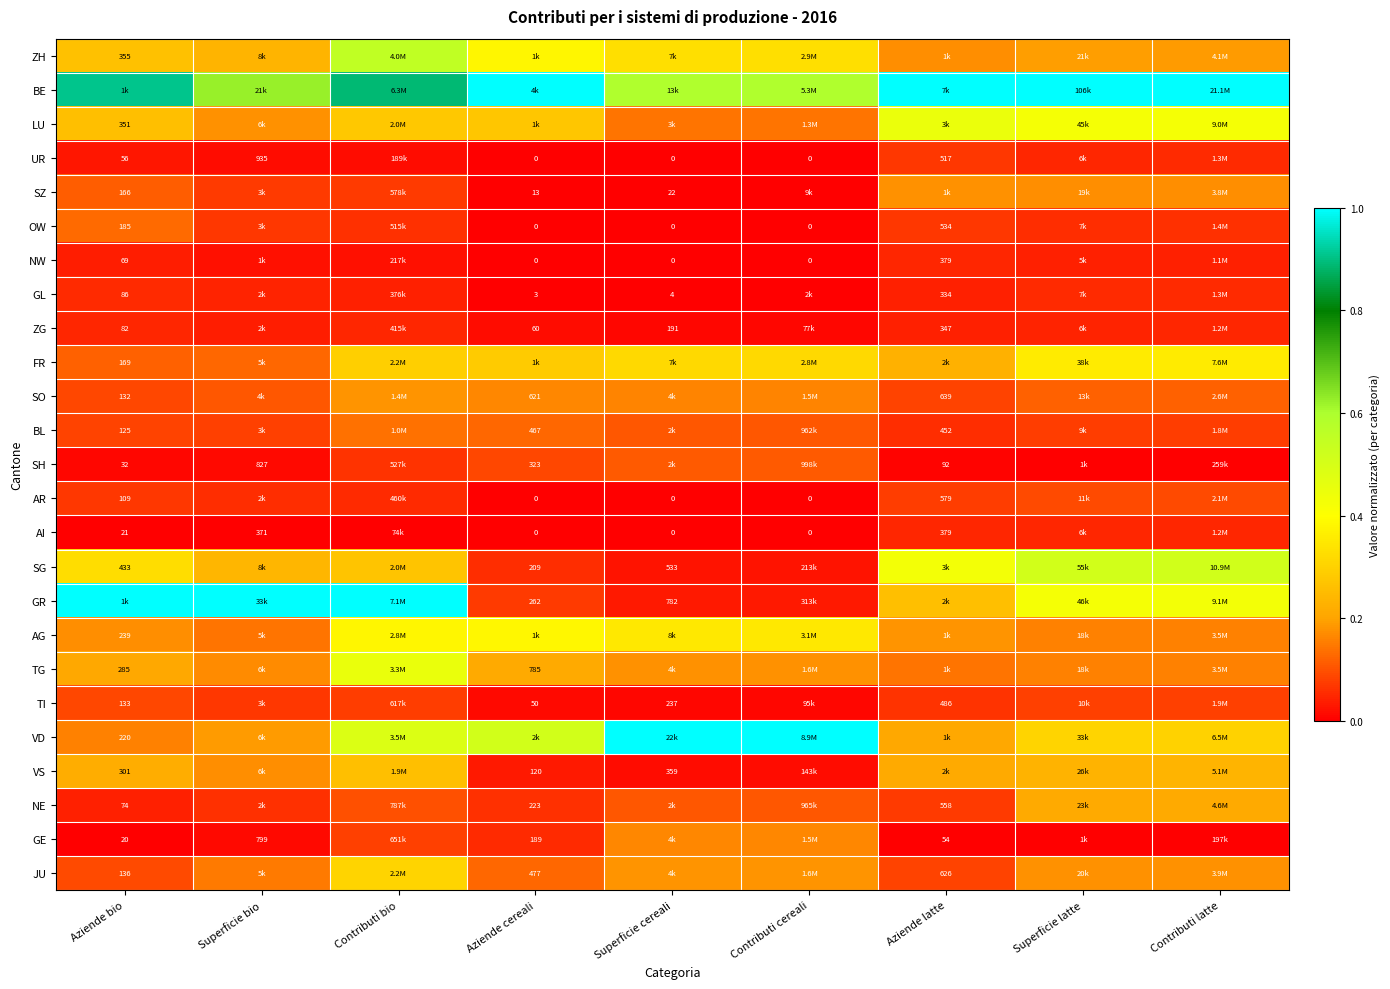

Is the value of AI at Aziende cereali greater than the value of NE at Aziende bio?

No